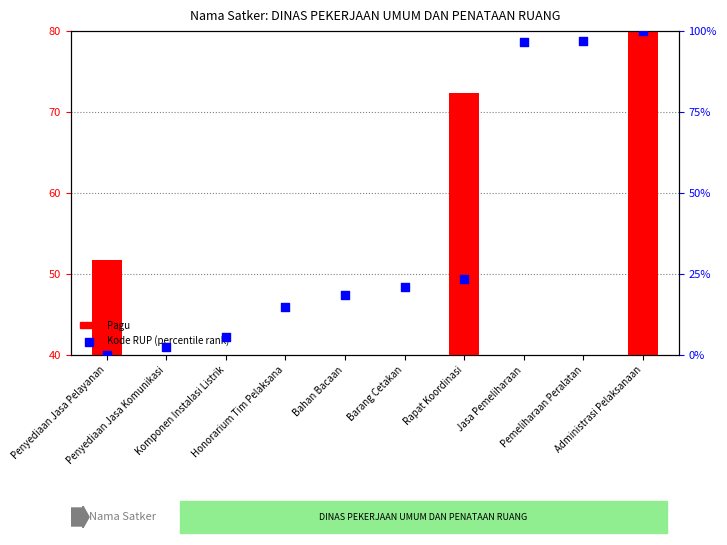

Which series has the largest total across all categories?

Kode RUP (percentile rank)